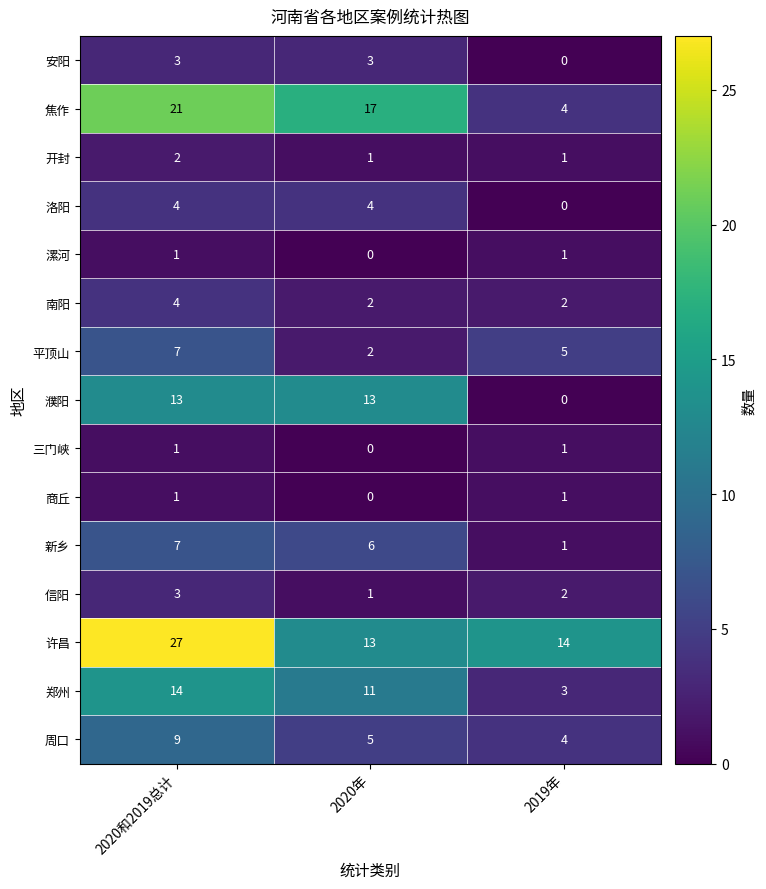

What value does the 焦作 series have at 2020和2019总计?

21